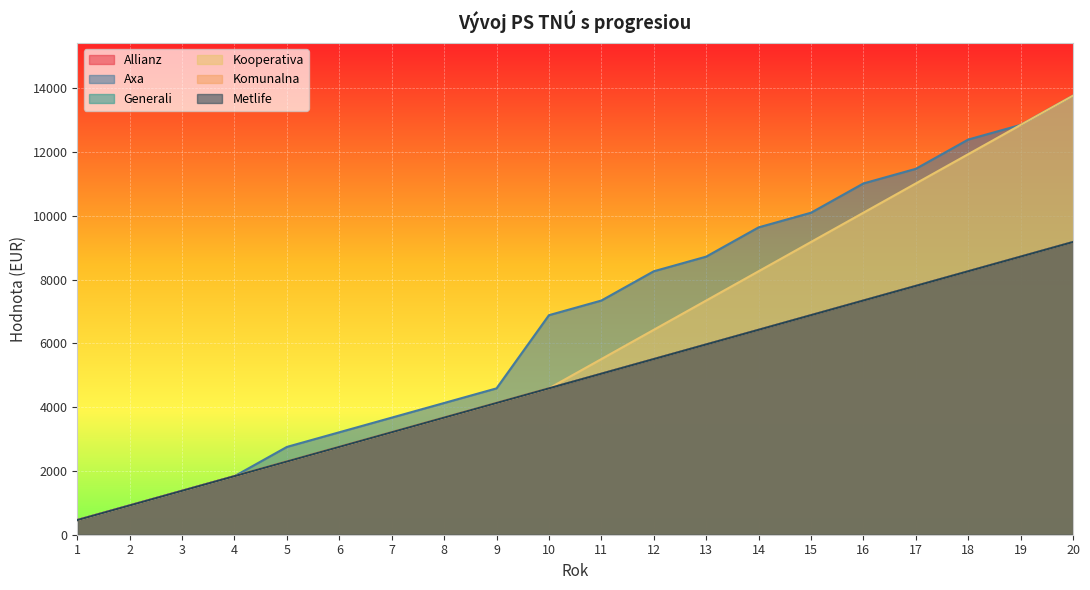

Does the chart display data point markers on the line(s)?

No